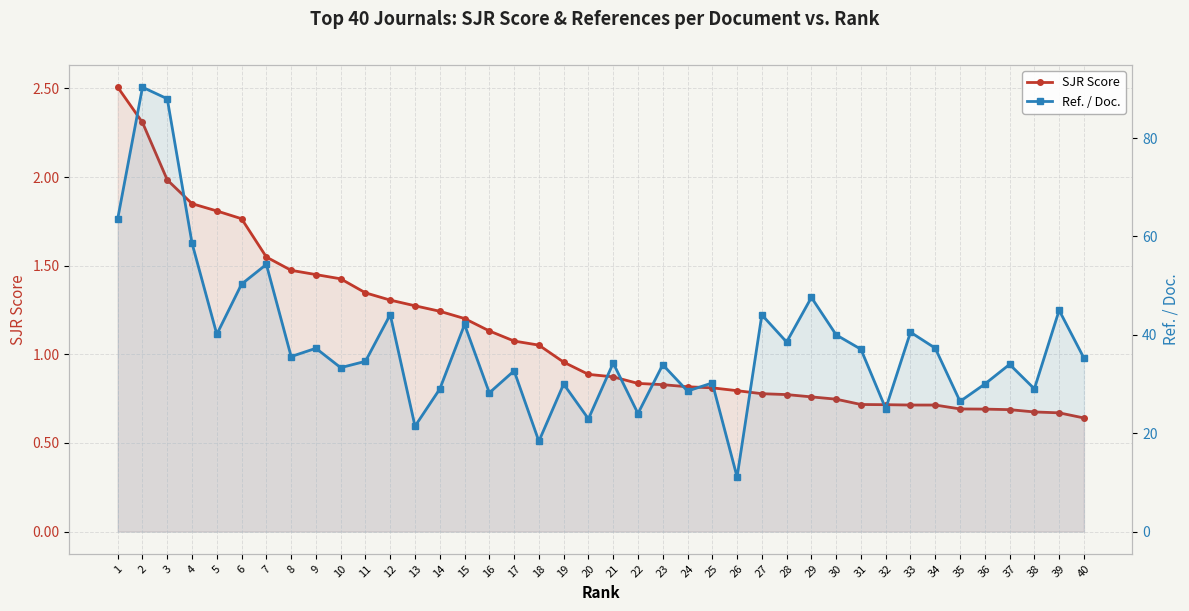

What is the value of the SJR Score point at the 12th from the left?

1.3